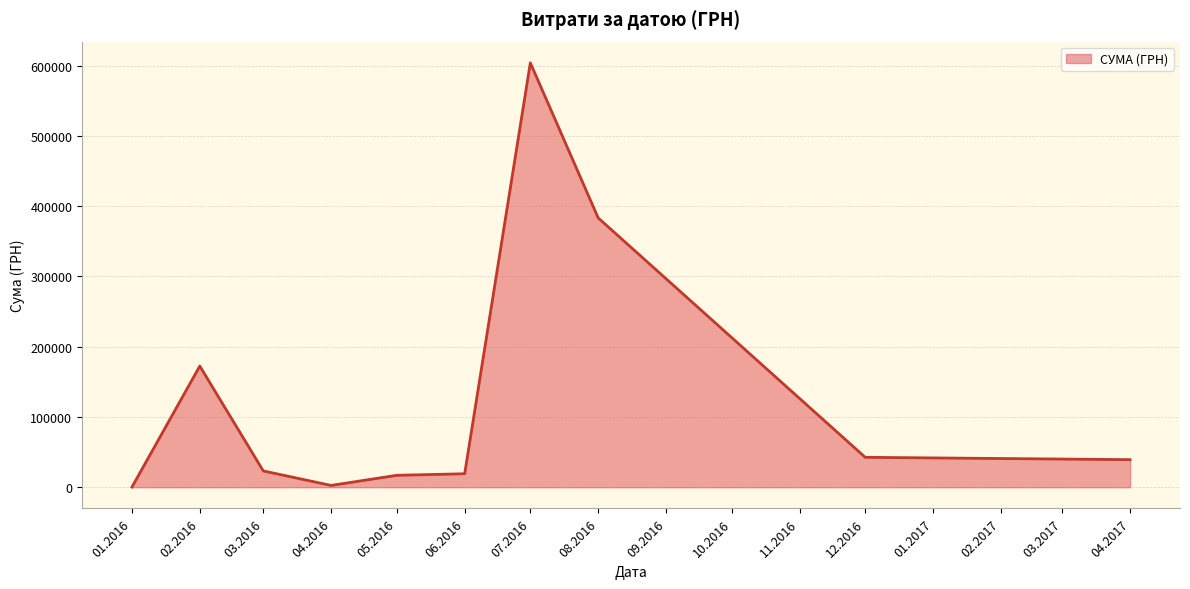

The value at 06.2016 is 19184.3. True or false?

True